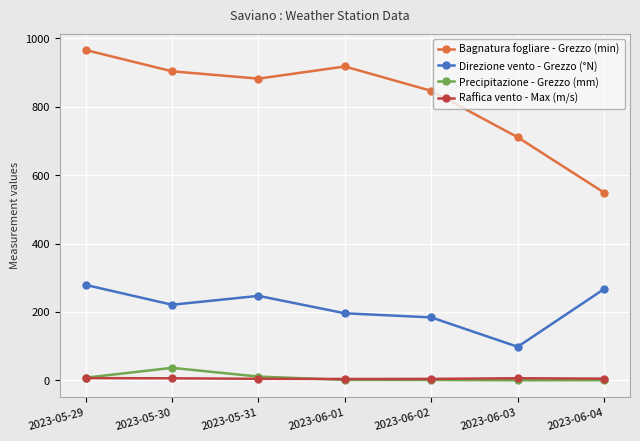

Which series has the largest total across all categories?

Bagnatura fogliare - Grezzo (min)